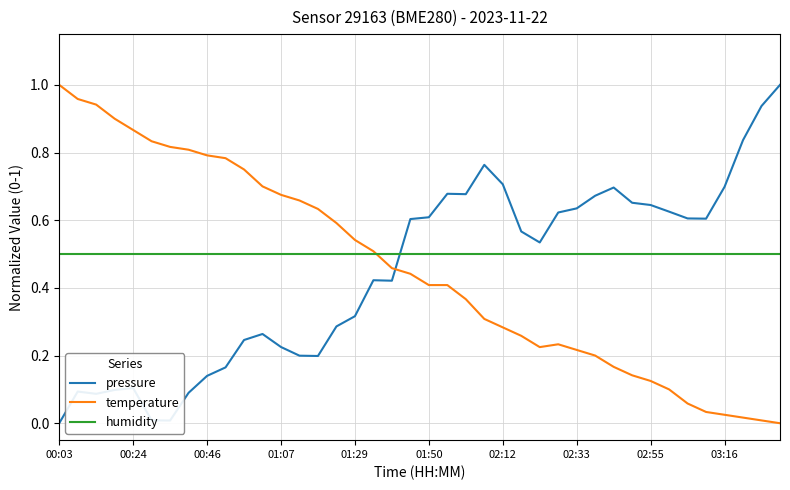

What are all the series names shown in the legend?

pressure, temperature, humidity